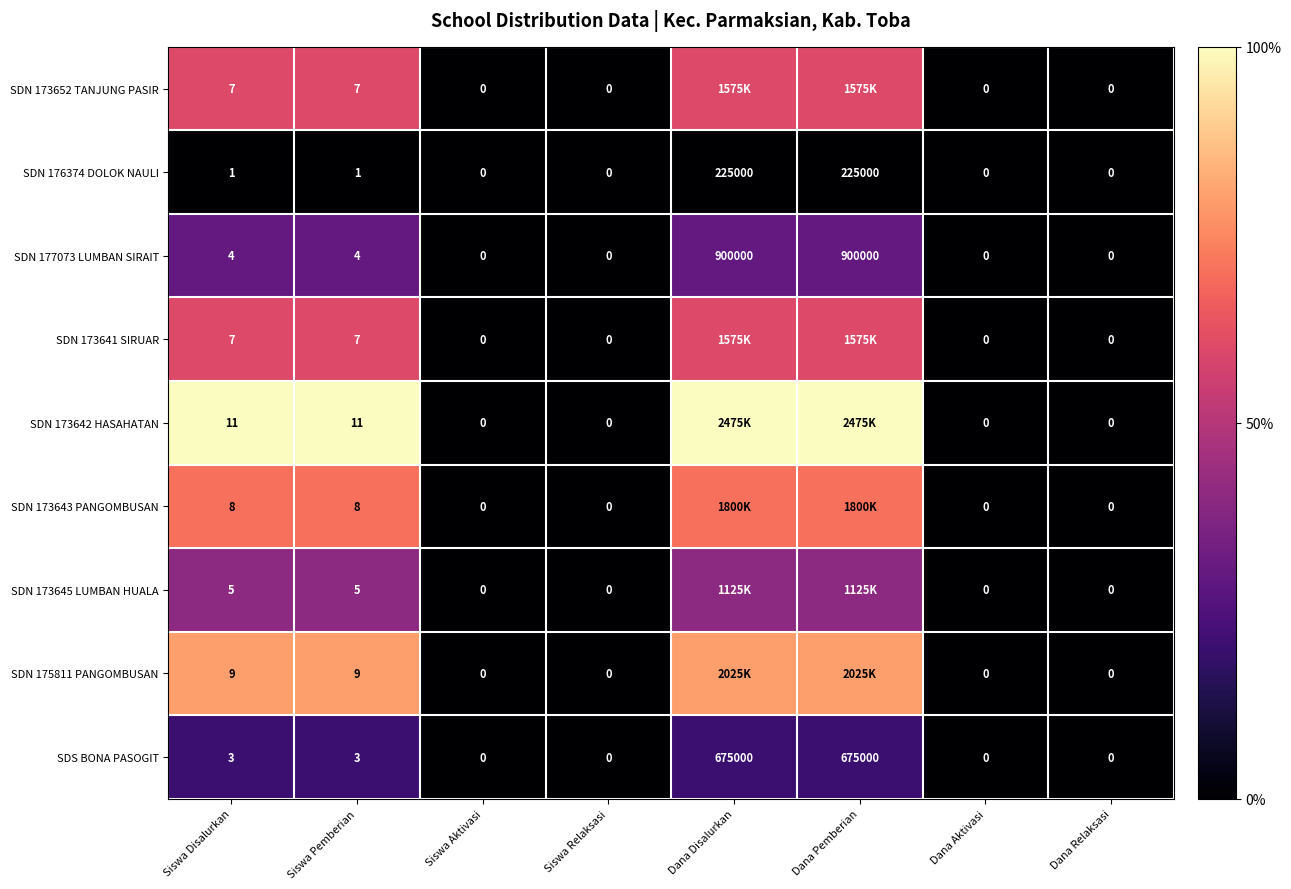

What is the total value across all series at Siswa Disalurkan?

55